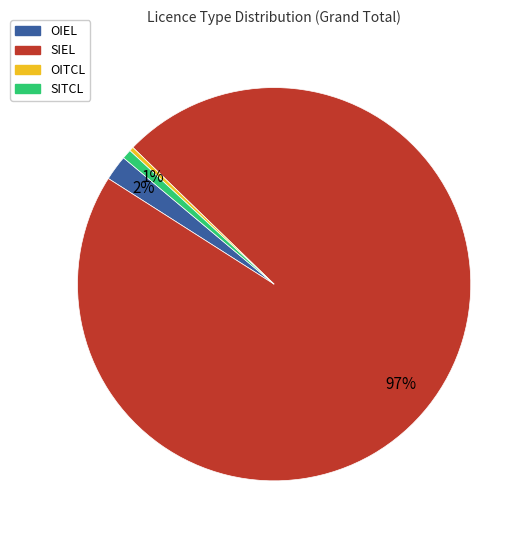

Is there any slice that represents more than half of the pie?

Yes